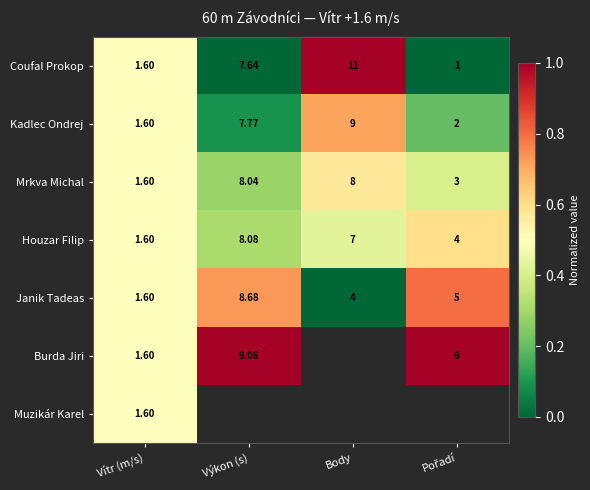

Where does the Mrkva Michal series first go above 8?

Výkon (s)